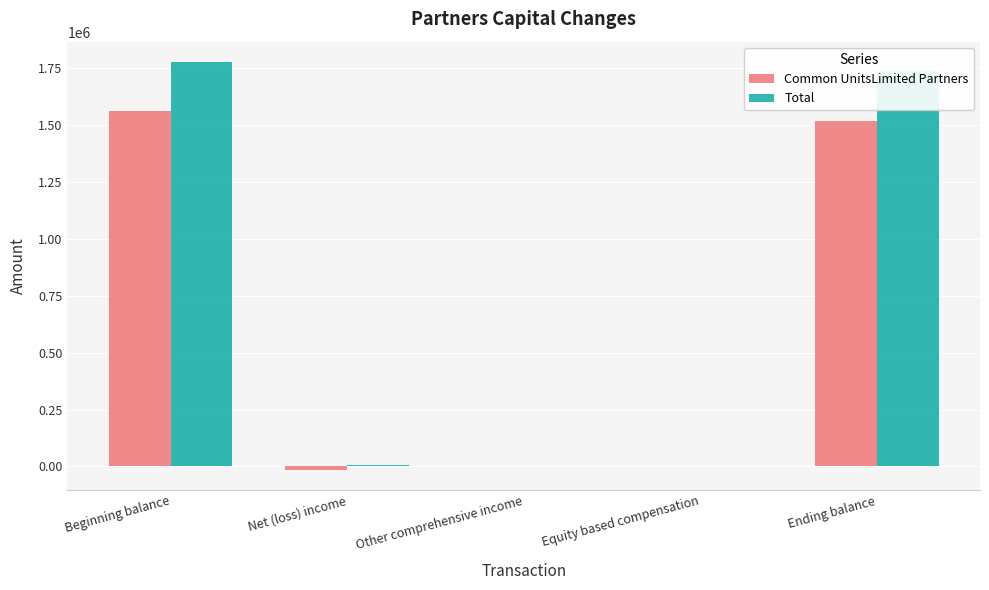

What is the total value across all series at Beginning balance?

3341264